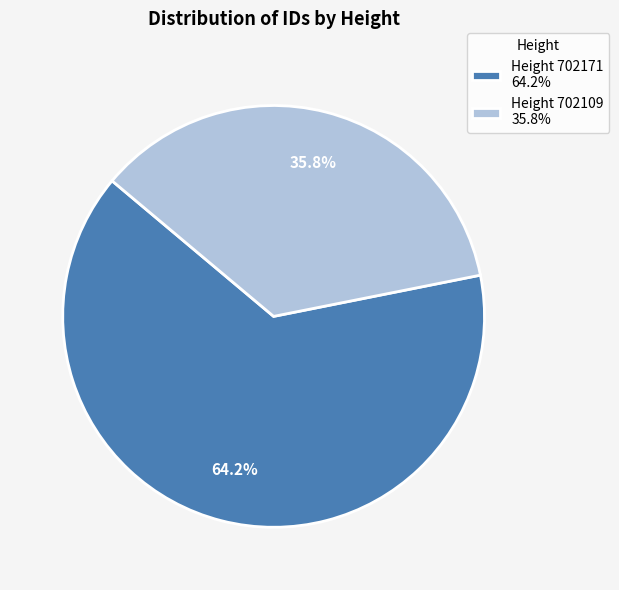

Rank the categories by value from highest to lowest.

Height 702171 64.2%, Height 702109 35.8%